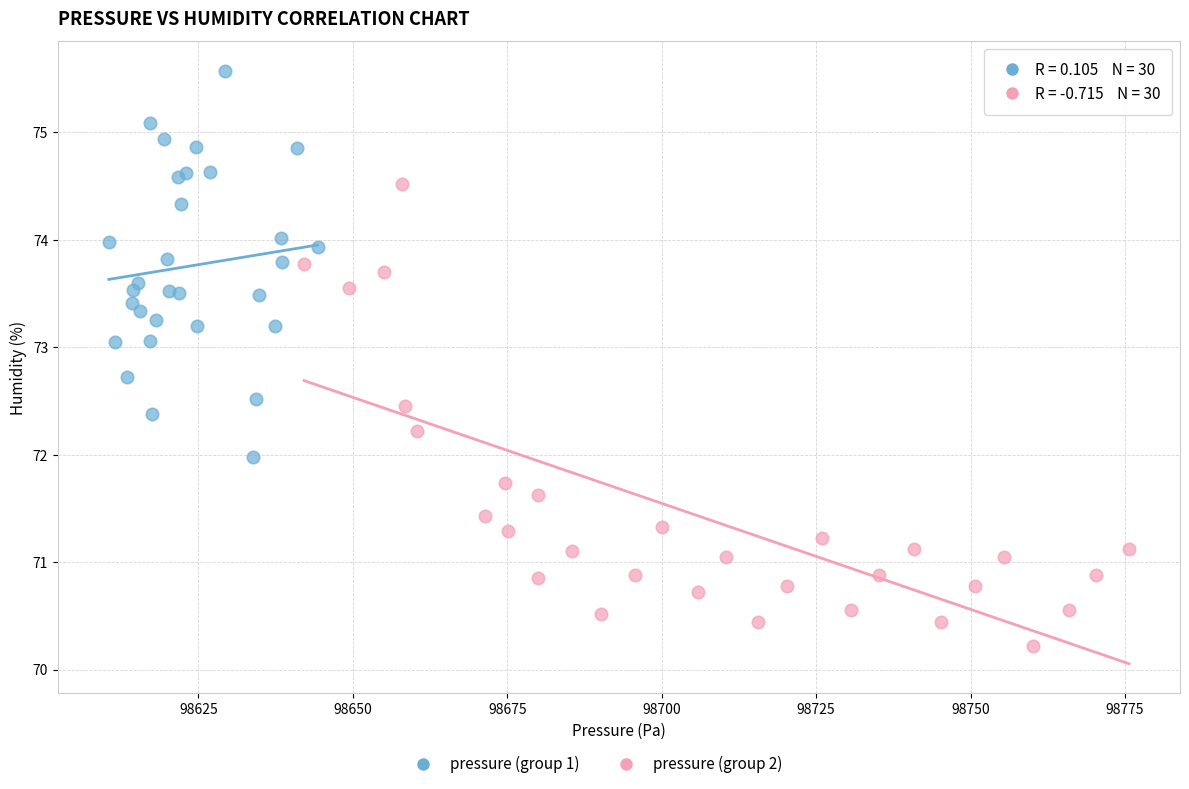

Which series contains the highest Y value?

pressure (group 1)